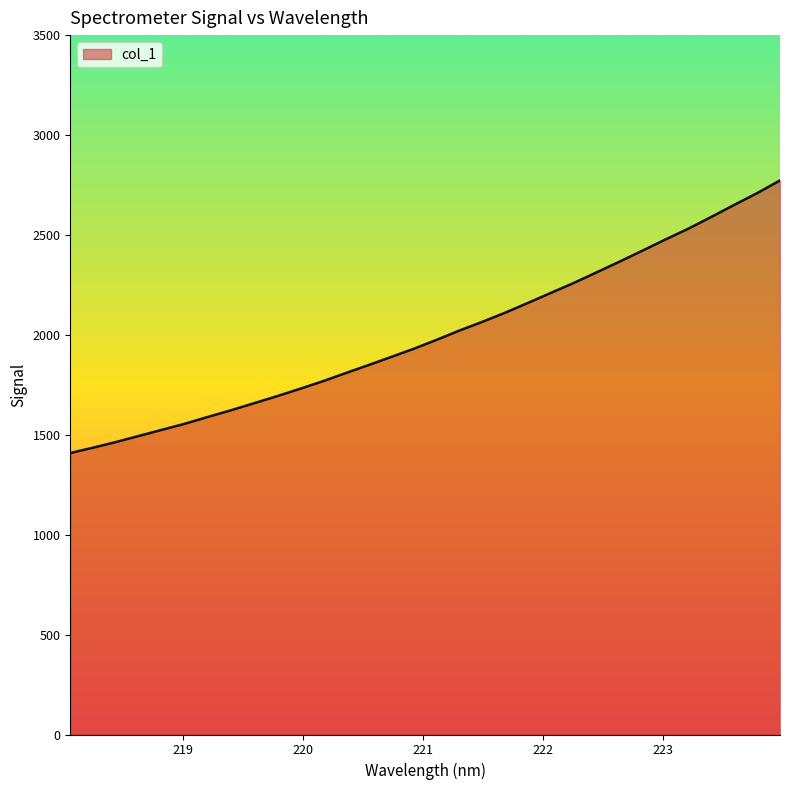

What is the minimum value shown in the chart?

1408.4